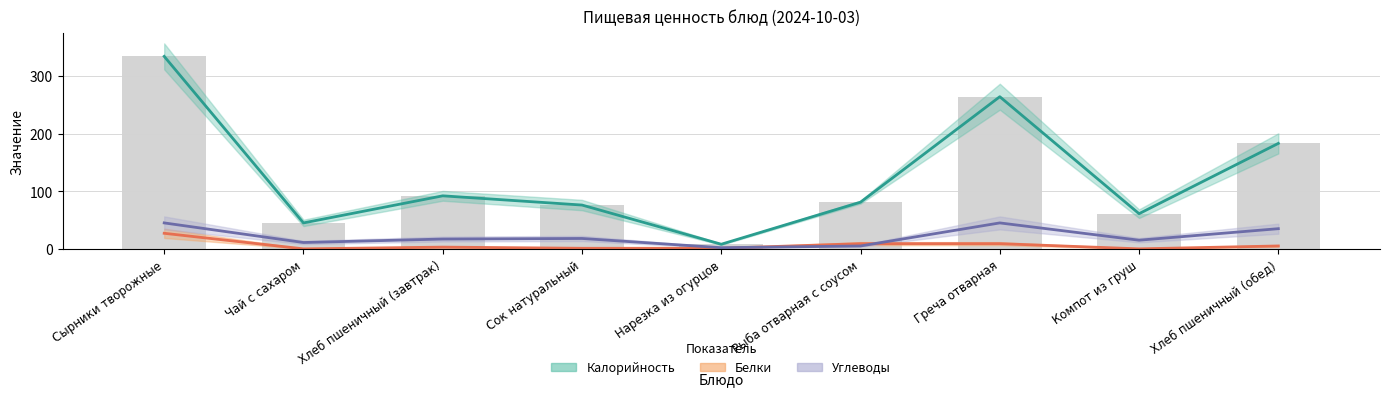

What is the sum of the Белки values at Хлеб пшеничный (обед) and Рыба отварная с соусом?

14